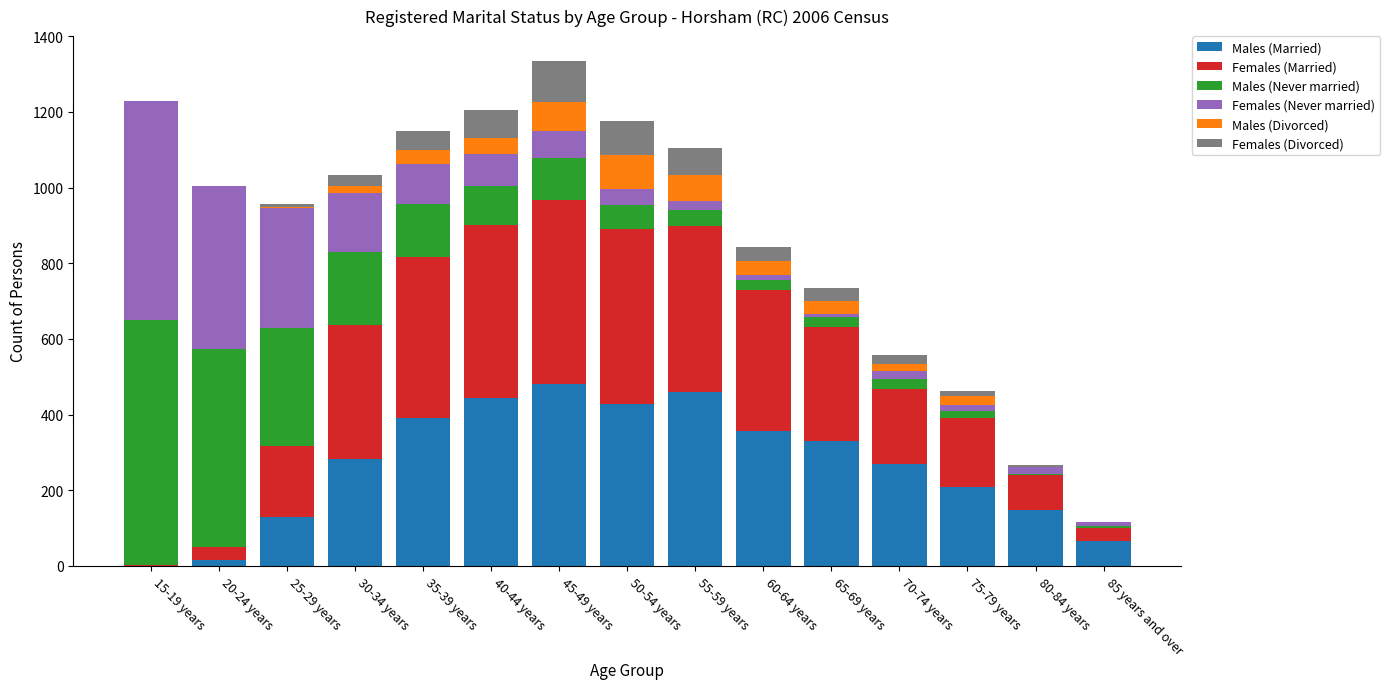

The Males (Married) series shows 329 at 65-69 years. True or false?

True